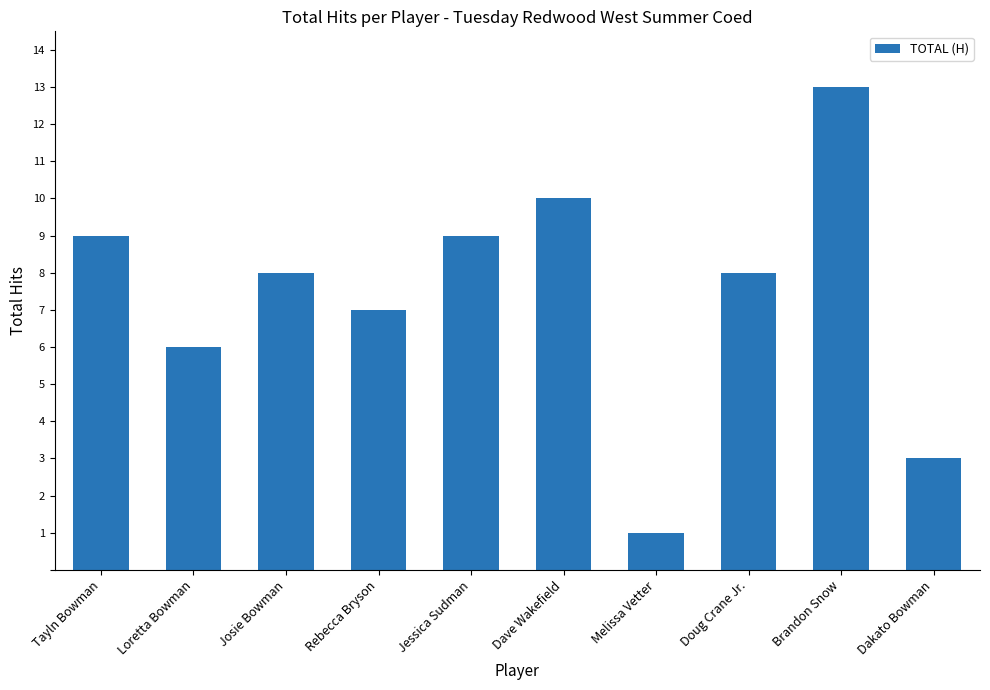

What is the greatest value displayed?

13